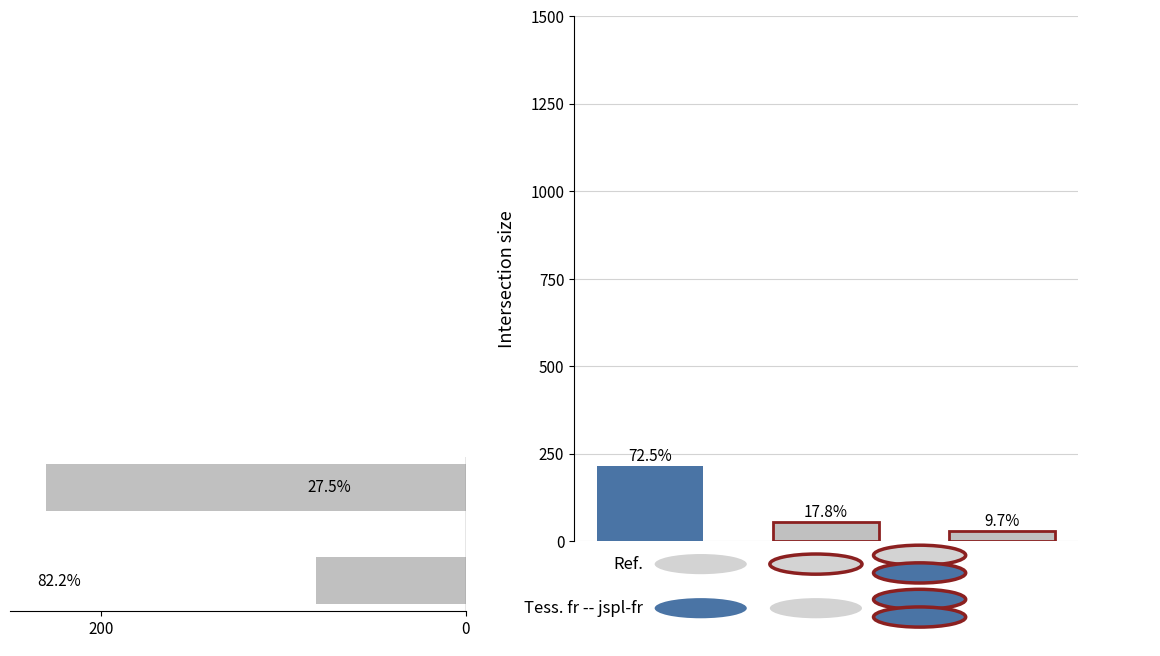

What is the difference between the values at 0 and 200?

148